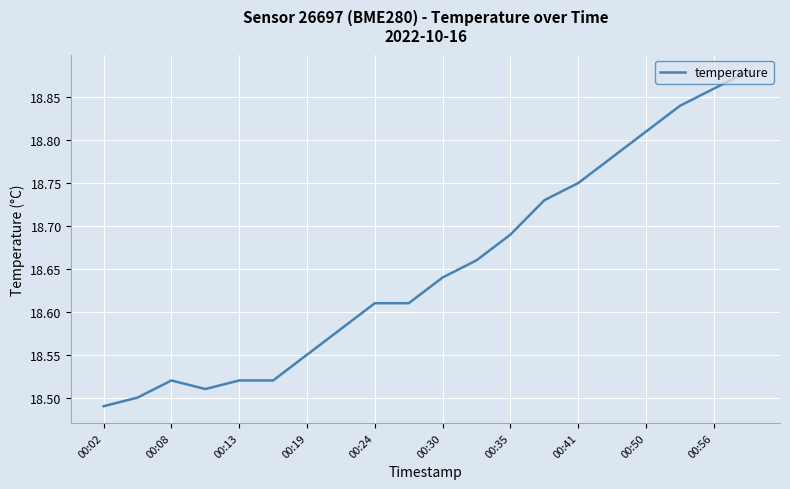

What is the difference between the maximum and minimum values?

0.4